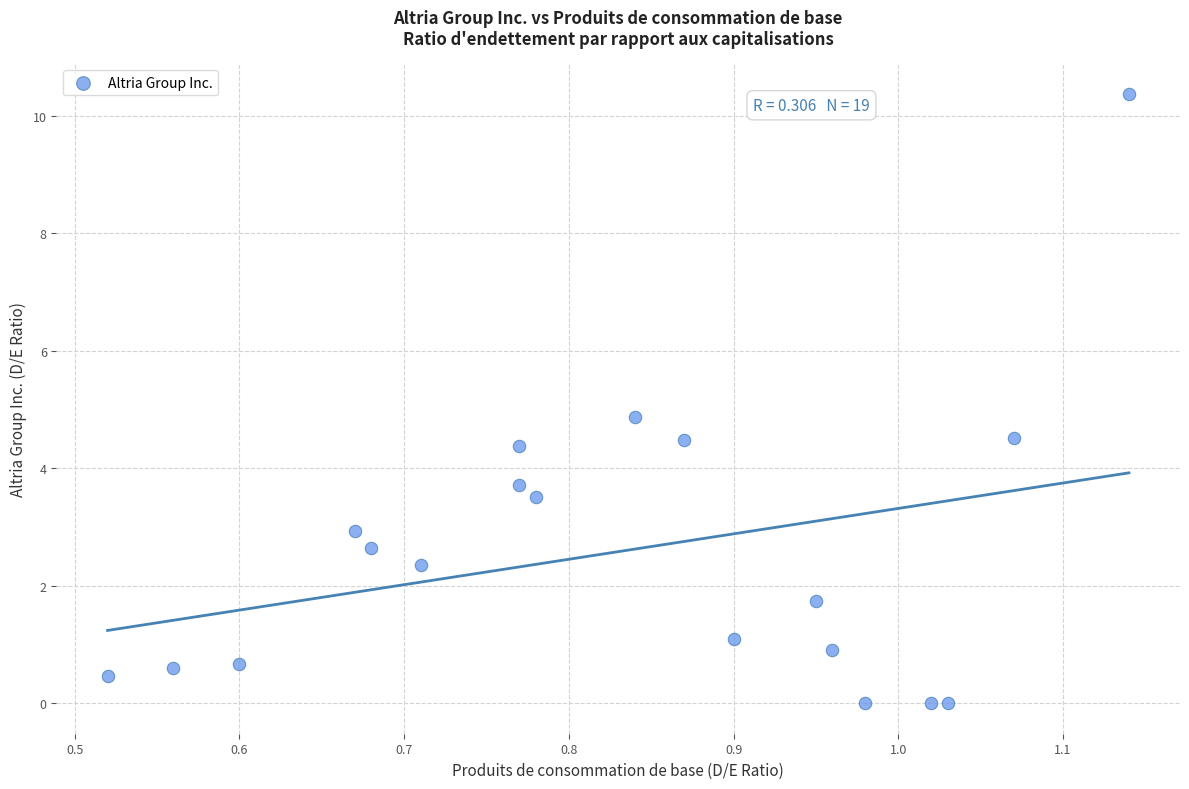

What is the range of Y values (max minus min)?

10.4